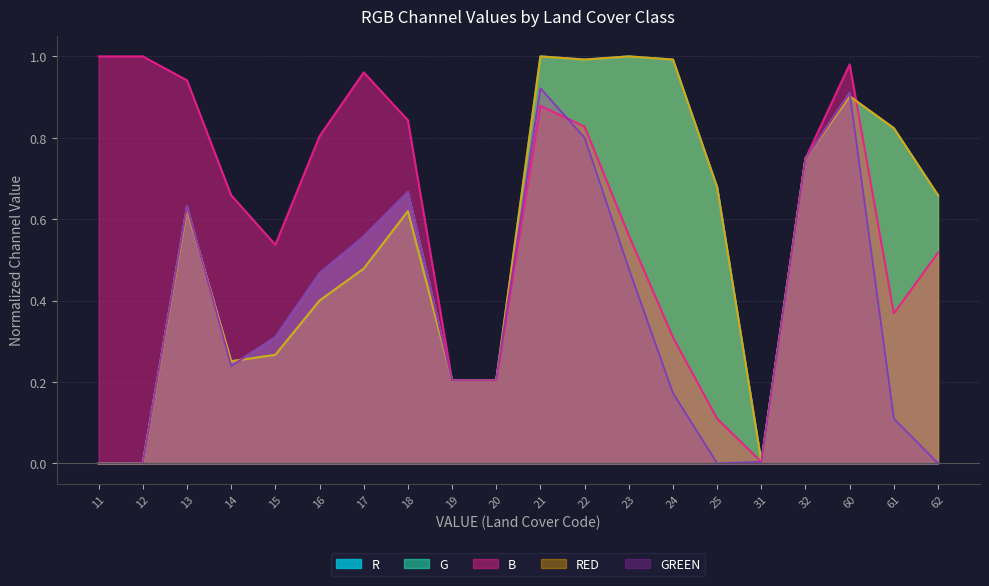

What is the value of the GREEN point at the 13th from the left?

0.5